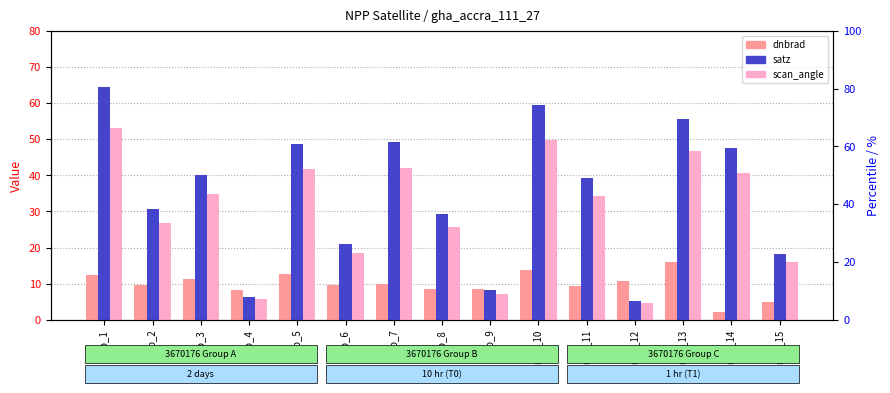

What is the difference between the maximum and second lowest values in the dnbrad series?

11.0